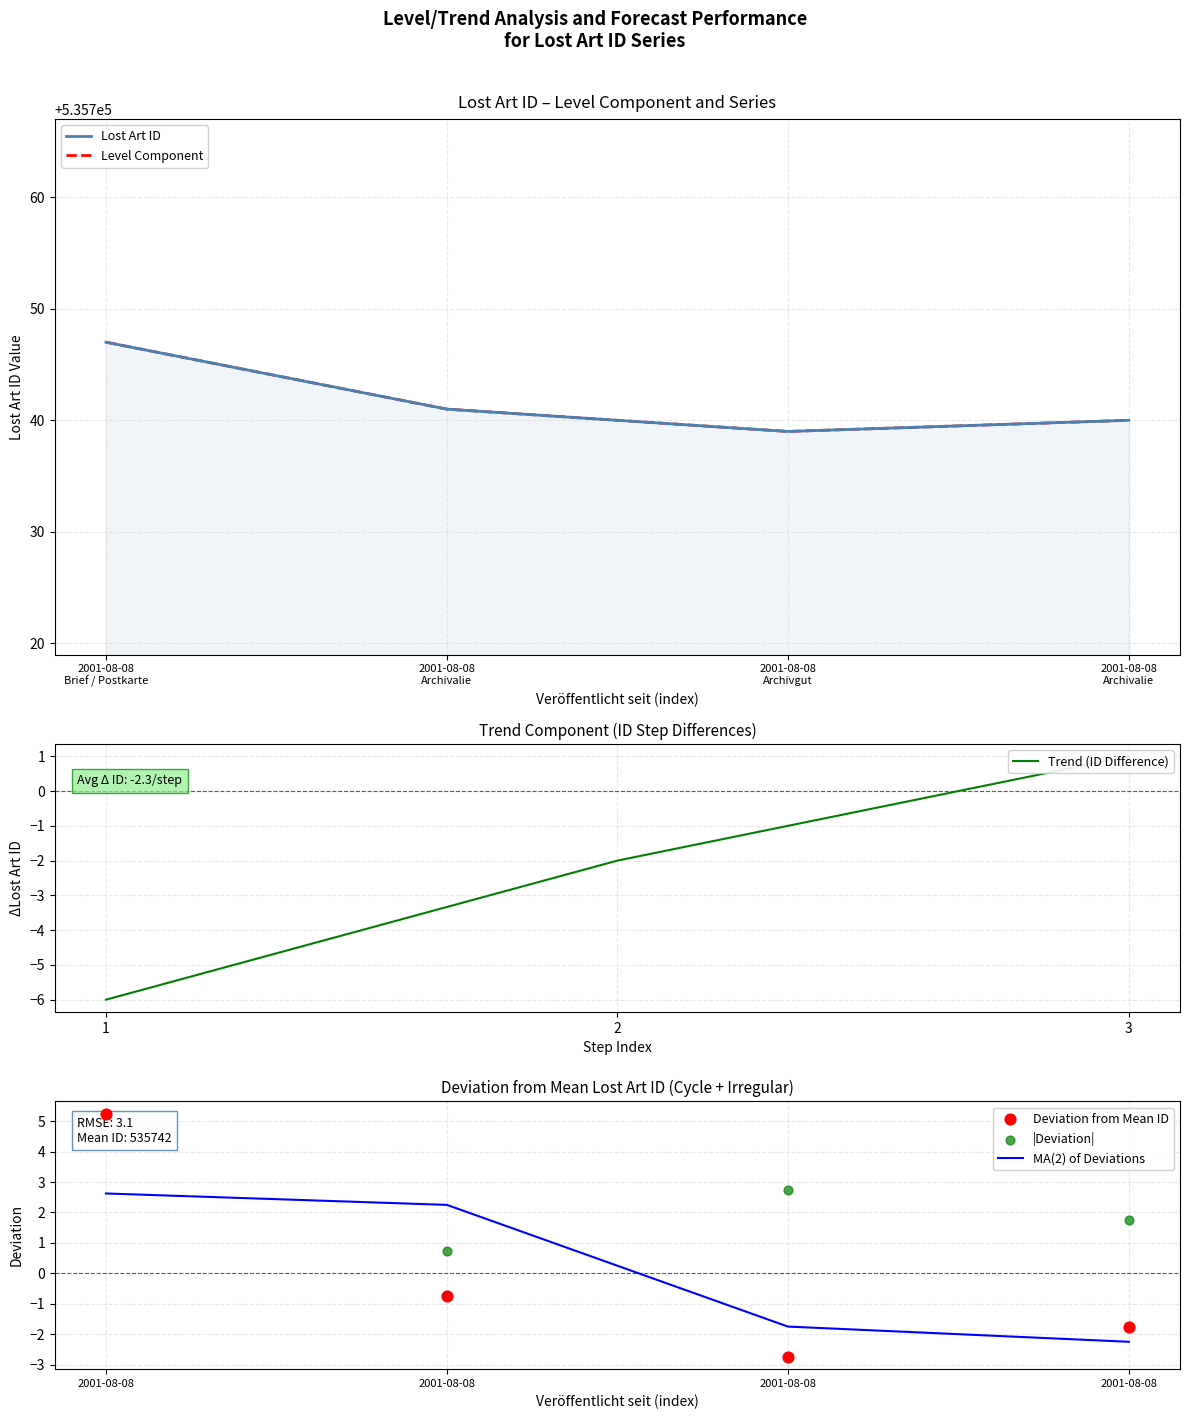

Between 2001-08-08 and 2001-08-08, which is larger?

2001-08-08